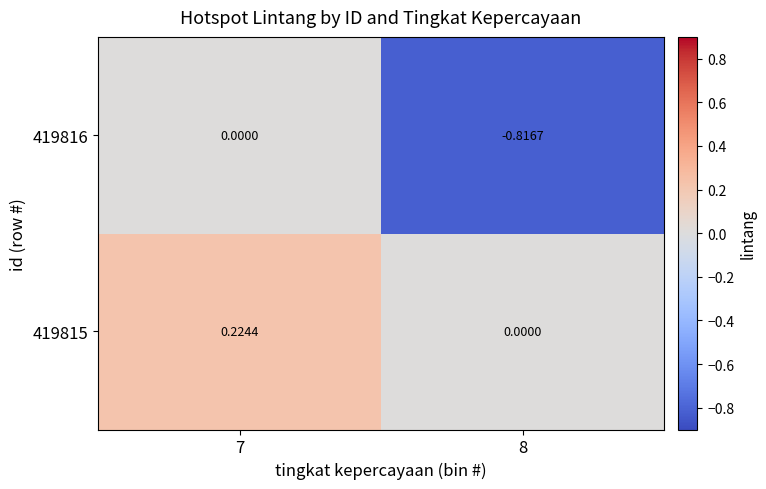

How many data points in 419815 are above 0?

1